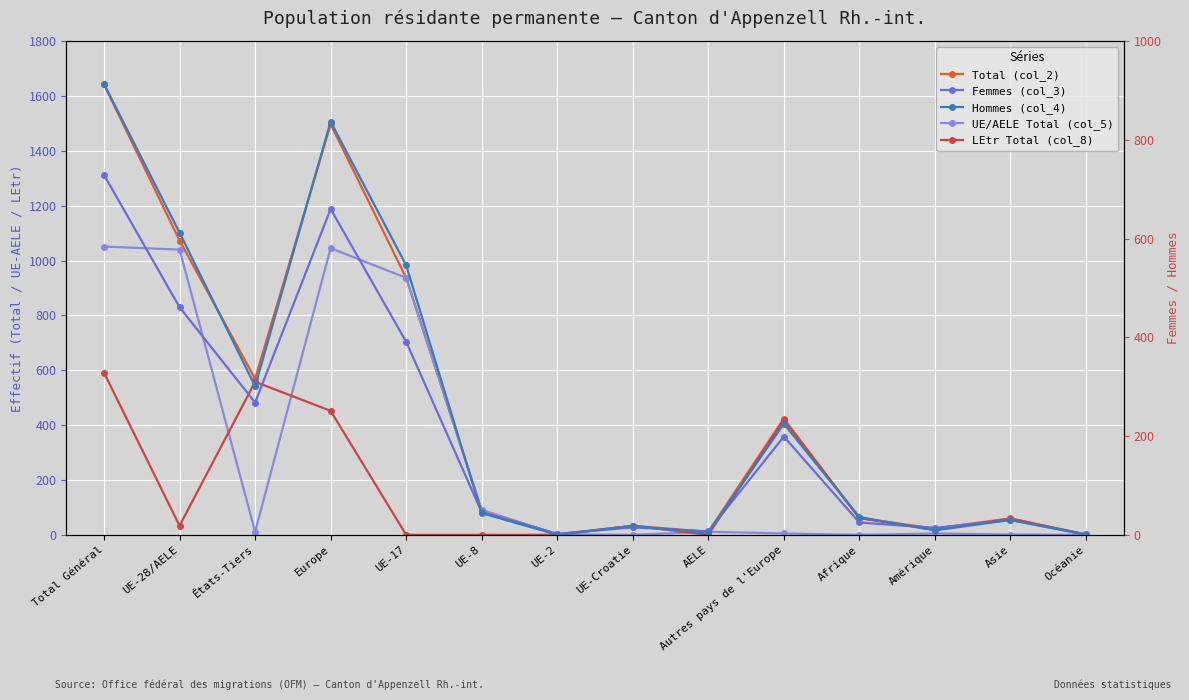

True or false: LEtr Total (col_8) and Hommes (col_4) cross at least once.

True